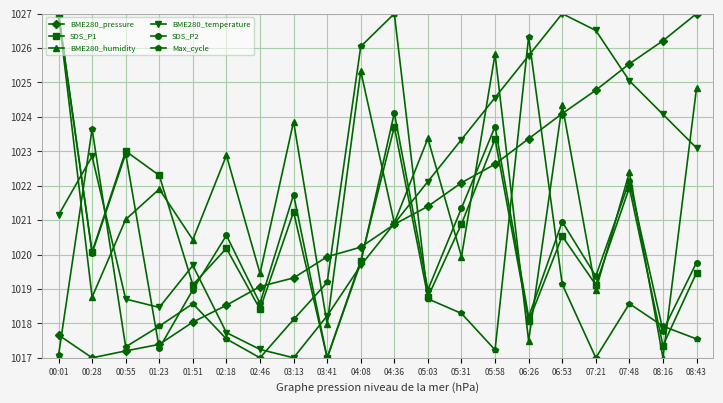

What is the label of the 2nd point from the right?

08:16